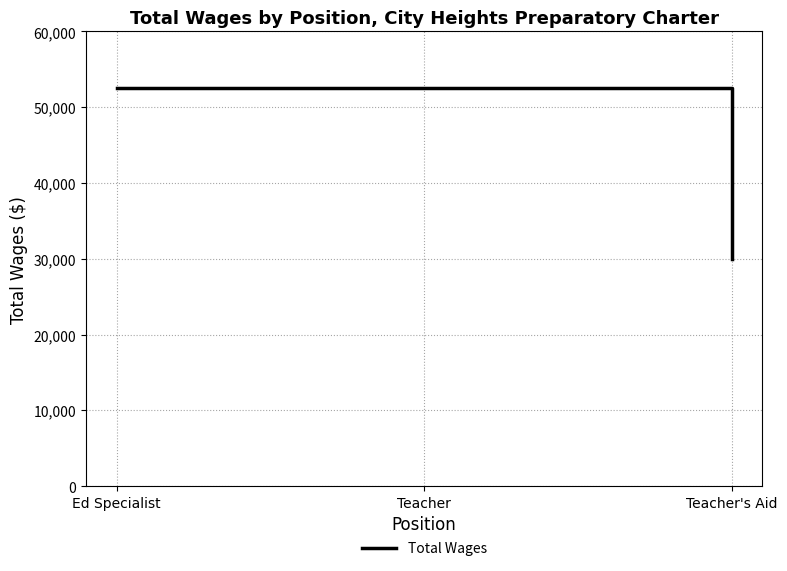

Which category has the lowest value across all series?

Teacher's Aid